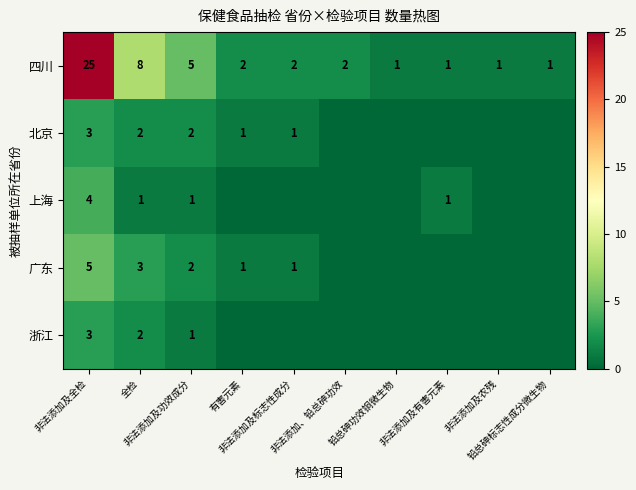

What is the average value of the 四川 series?

5